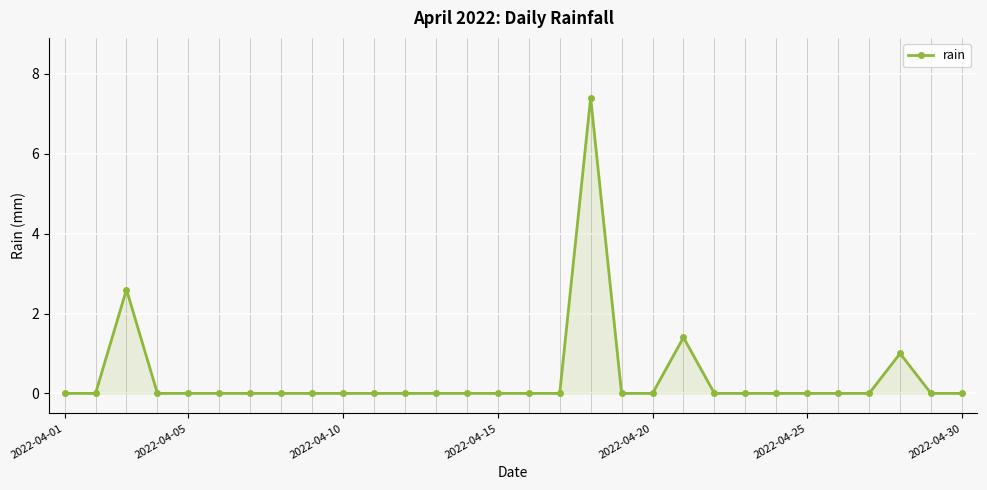

True or false: the data has more than 2 interior local peaks.

True